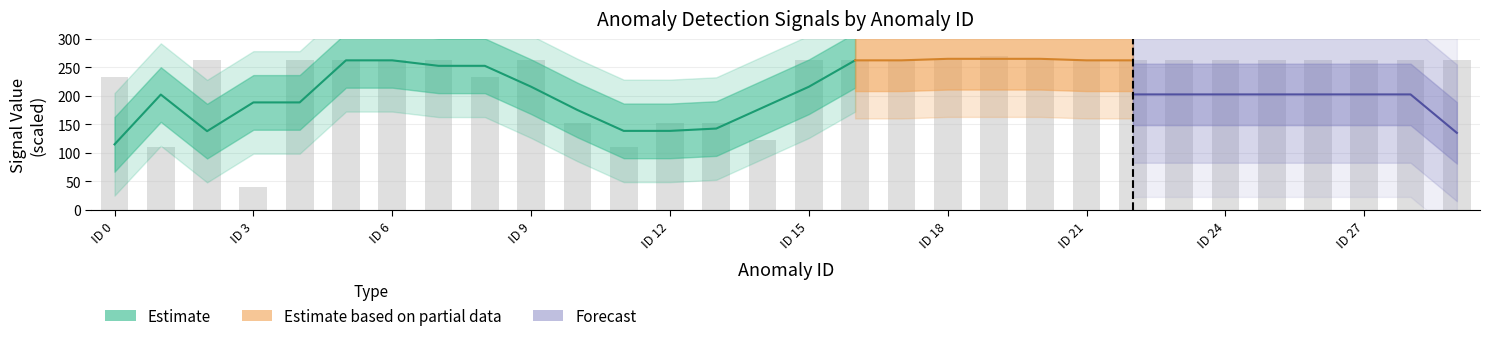

Between 28 and ID 9, which is larger?

28